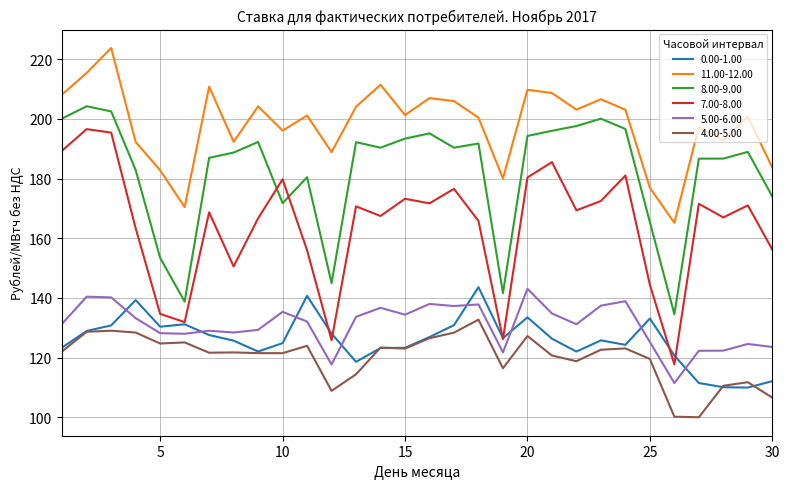

What is the difference between the maximum and second lowest values in the 5.00-6.00 series?

25.4